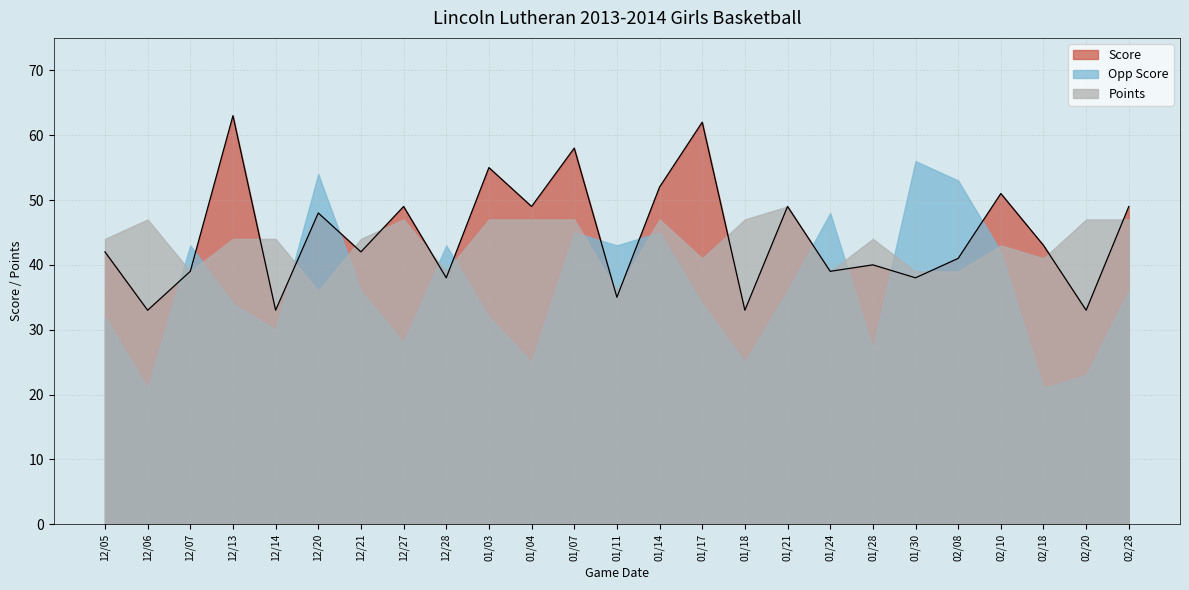

What is the approximate value of Score at 02/18, to the nearest 10?

40